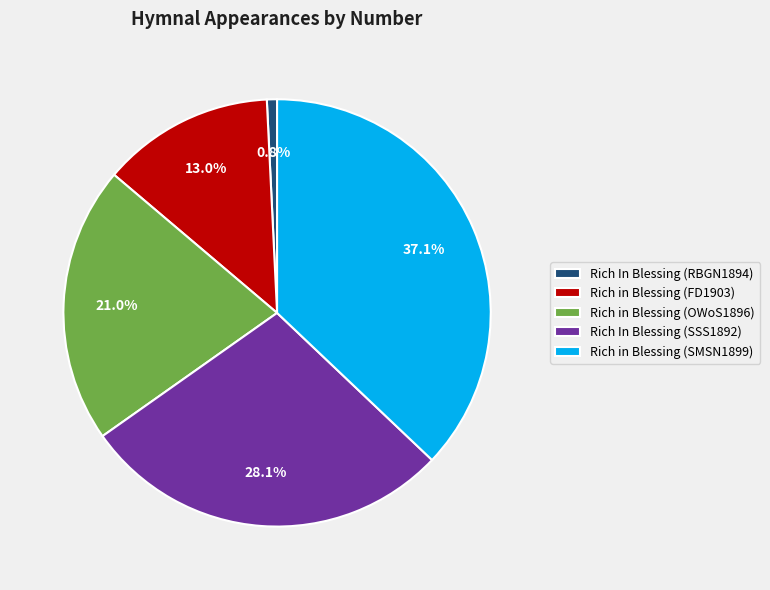

Which category has the smallest portion of the pie?

Rich In Blessing (RBGN1894)